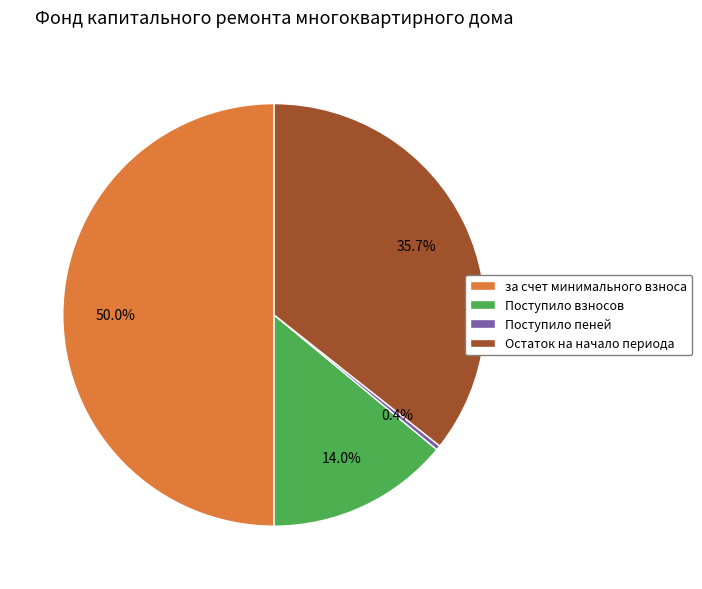

To the nearest percent, what is the difference between the largest and smallest slice percentages?

50%